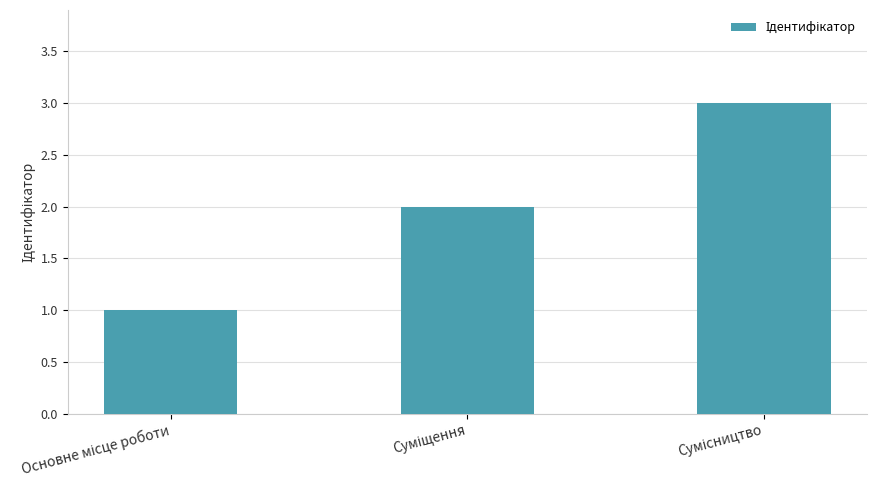

Reading right to left, list all the values displayed in this chart.

3	2	1